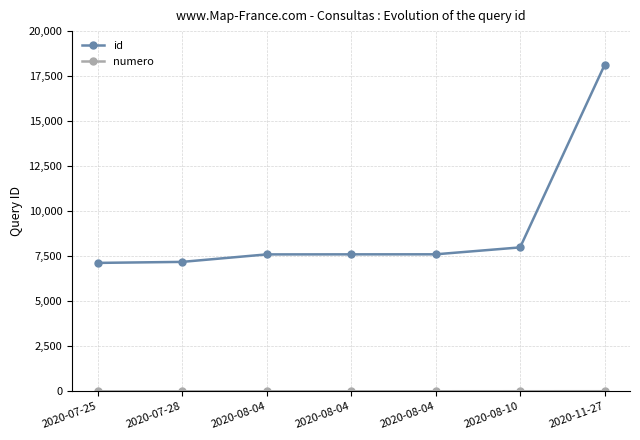

Reading left to right, transcribe all the data shown in this chart.

id: 2020-07-25=7131	2020-07-28=7187	2020-08-04=7603	2020-08-04=7606	2020-08-04=7608	2020-08-10=7992	2020-11-27=18127
numero: 2020-07-25=1	2020-07-28=2	2020-08-04=3	2020-08-04=4	2020-08-04=5	2020-08-10=6	2020-11-27=7